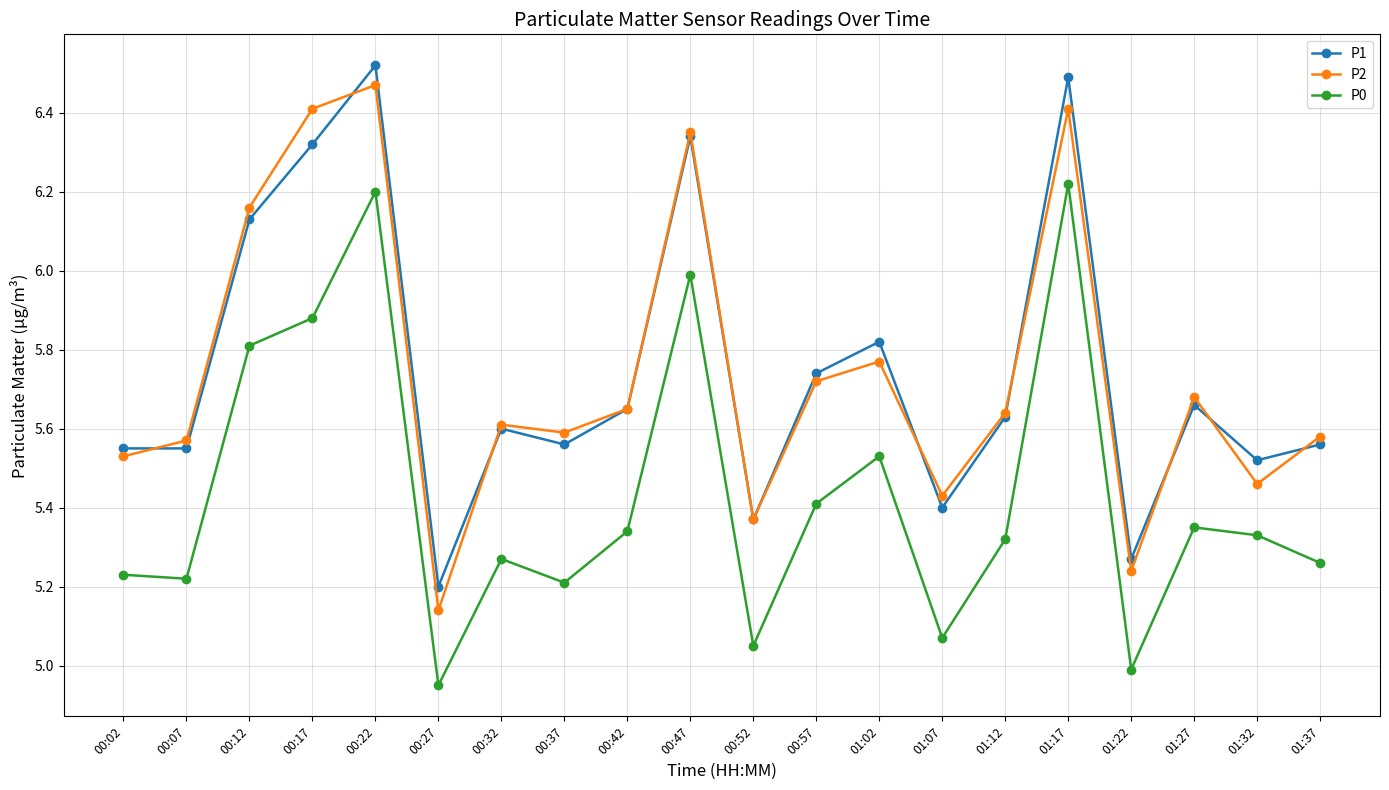

Where does the P0 series first go above 5?

00:02